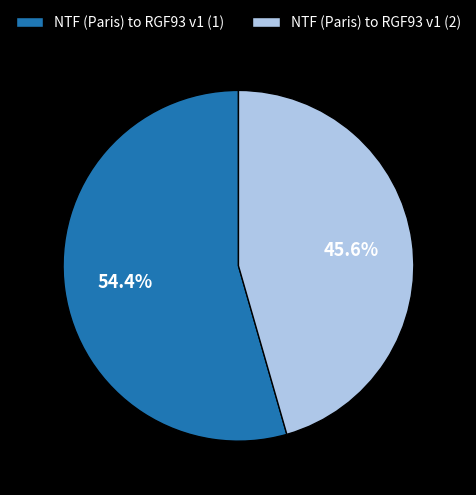

Do NTF (Paris) to RGF93 v1 (2) and NTF (Paris) to RGF93 v1 (1) together represent more than half of the pie?

Yes